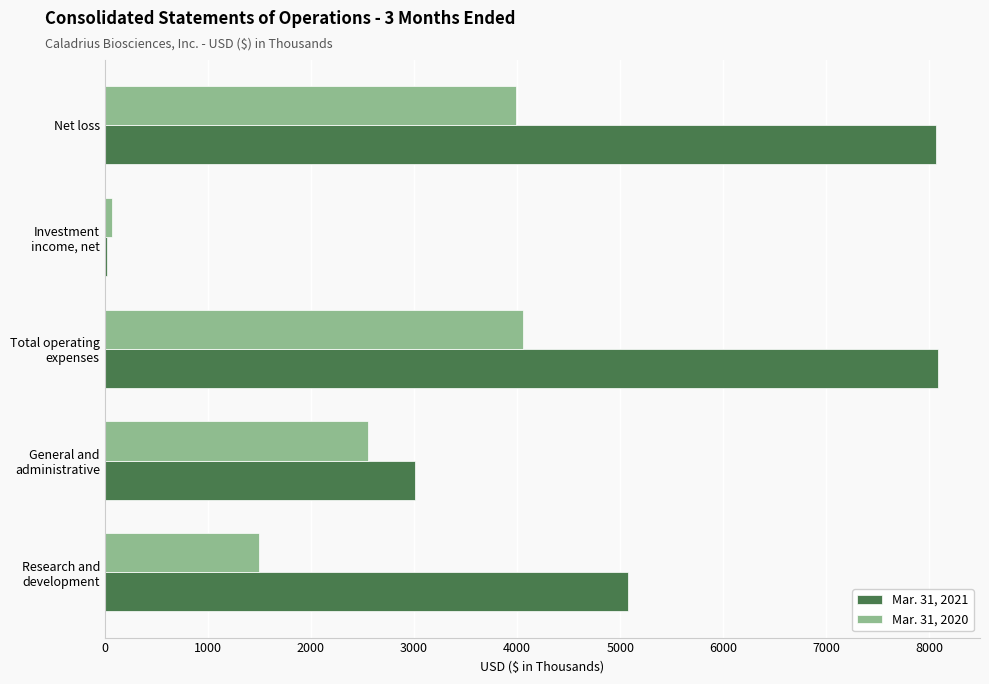

Rank the series by their maximum value, from highest to lowest.

Mar. 31, 2021, Mar. 31, 2020